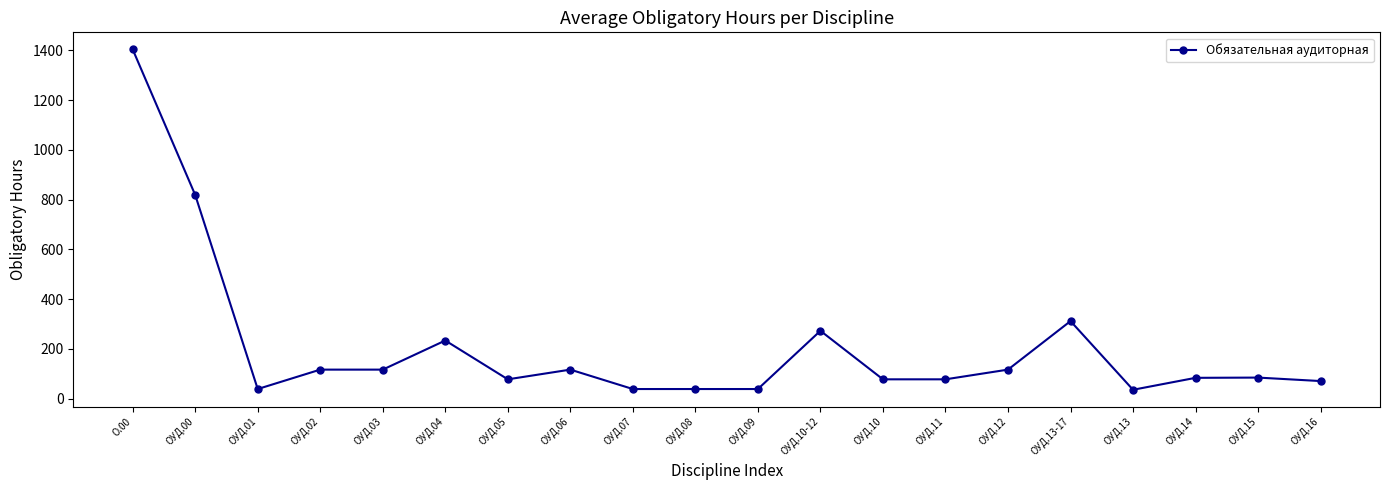

What is the sum of all values?

4176